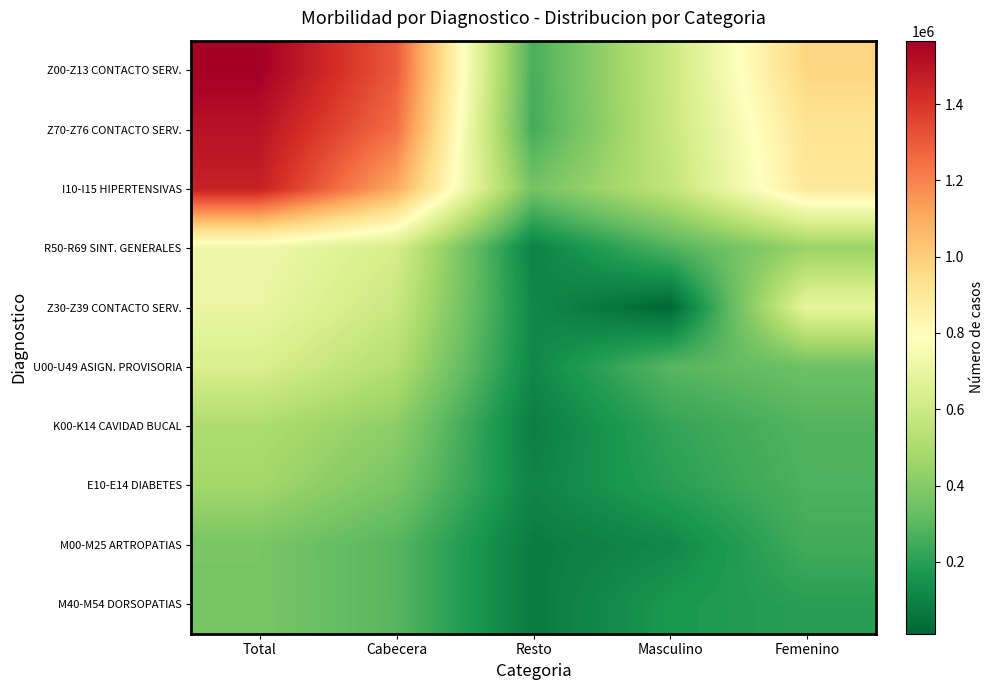

Rank the series by their maximum value, from lowest to highest.

M40-M54 DORSOPATIAS, M00-M25 ARTROPATIAS, E10-E14 DIABETES, K00-K14 CAVIDAD BUCAL, U00-U49 ASIGN. PROVISORIA, Z30-Z39 CONTACTO SERV., R50-R69 SINT. GENERALES, I10-I15 HIPERTENSIVAS, Z70-Z76 CONTACTO SERV., Z00-Z13 CONTACTO SERV.